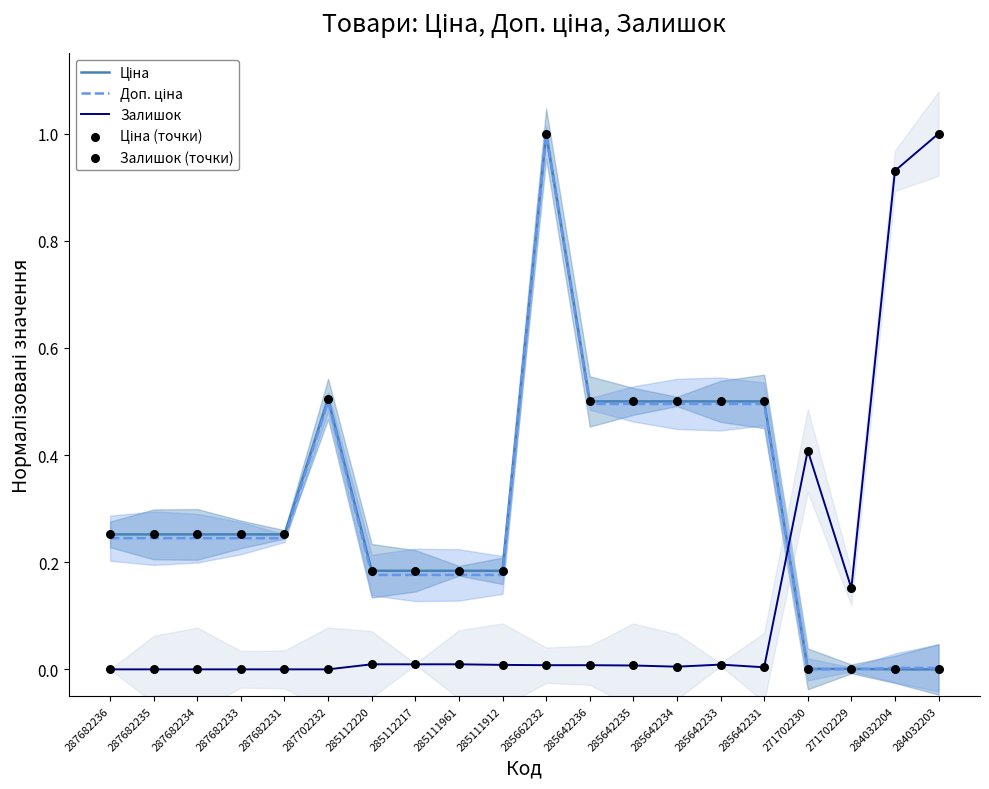

What are all the series names shown in the legend?

Ціна, Доп. ціна, Залишок, Ціна (точки), Залишок (точки)